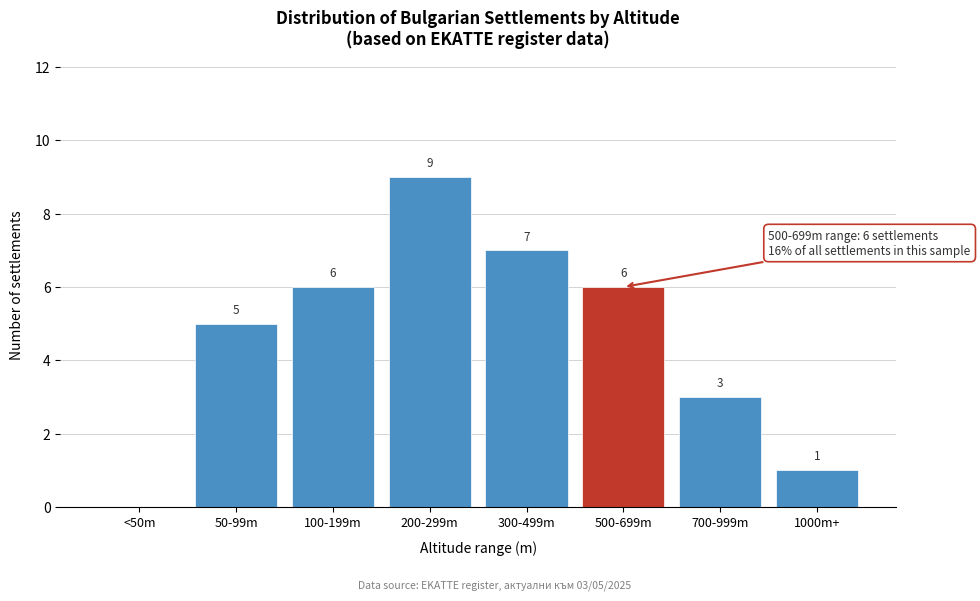

Reading left to right, list all the values displayed in this chart.

<50m=0	50-99m=5	100-199m=6	200-299m=9	300-499m=7	500-699m=6	700-999m=3	1000m+=1